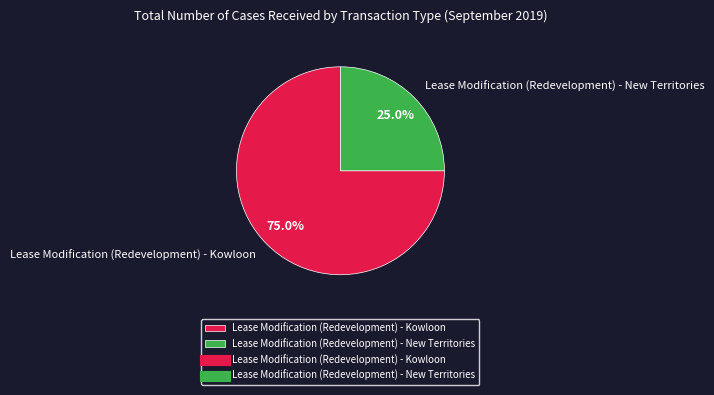

Approximately how many times larger is the value at Lease Modification (Redevelopment) - Kowloon compared to Lease Modification (Redevelopment) - New Territories?

3.0